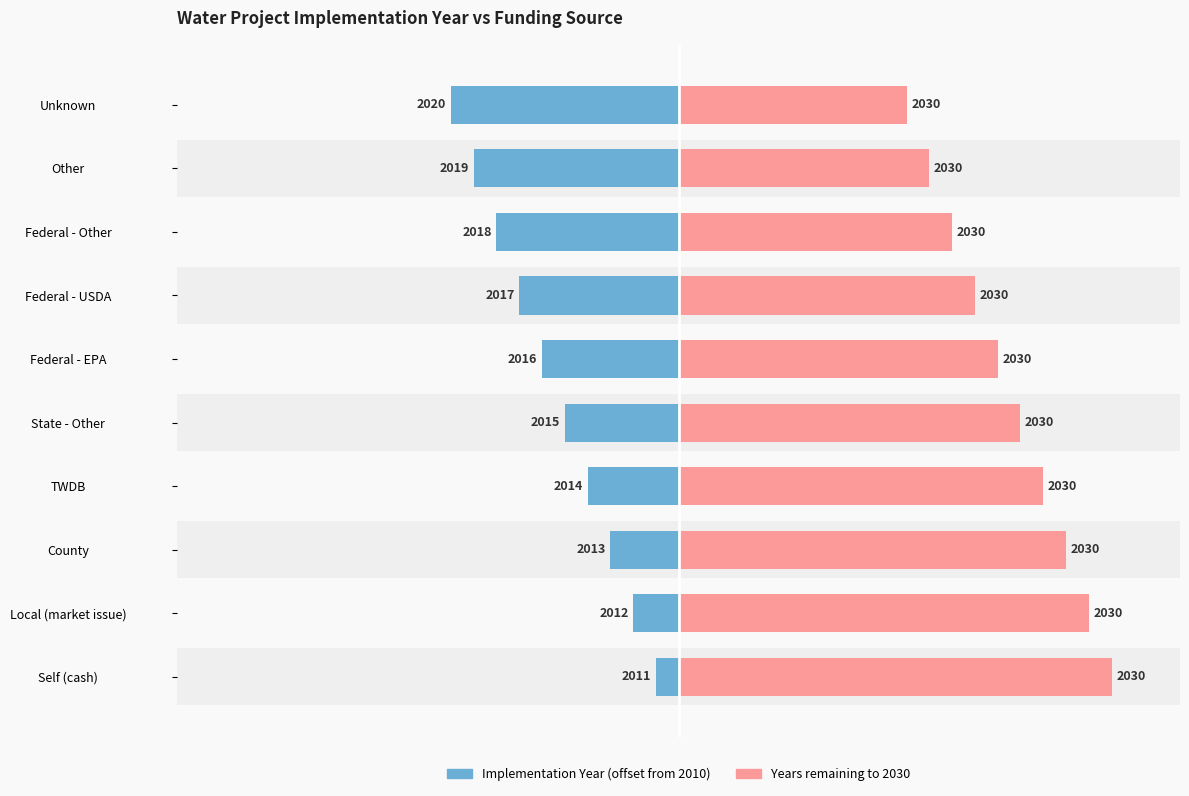

How many values in the Years remaining to 2030 series are below 15?

5